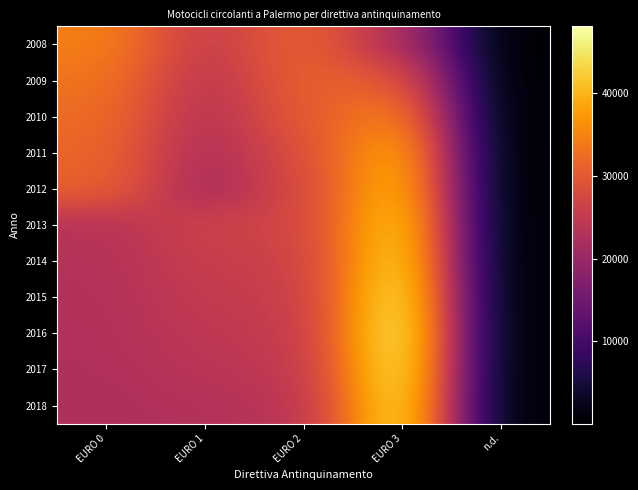

Reading right to left, extract all data points from this chart.

2008: n.d.=47	EURO 3=22589	EURO 2=31379	EURO 1=25193	EURO 0=34611
2009: n.d.=50	EURO 3=29997	EURO 2=31153	EURO 1=23931	EURO 0=33264
2010: n.d.=49	EURO 3=35623	EURO 2=30234	EURO 1=23079	EURO 0=32315
2011: n.d.=55	EURO 3=40093	EURO 2=28531	EURO 1=22208	EURO 0=31611
2012: n.d.=53	EURO 3=41830	EURO 2=27652	EURO 1=21381	EURO 0=30880
2013: n.d.=43	EURO 3=43935	EURO 2=26929	EURO 1=26478	EURO 0=23408
2014: n.d.=41	EURO 3=45187	EURO 2=26189	EURO 1=25669	EURO 0=23157
2015: n.d.=68	EURO 3=46948	EURO 2=25598	EURO 1=25041	EURO 0=22932
2016: n.d.=68	EURO 3=48075	EURO 2=25025	EURO 1=24469	EURO 0=22806
2017: n.d.=73	EURO 3=47401	EURO 2=24578	EURO 1=23809	EURO 0=22674
2018: n.d.=76	EURO 3=46329	EURO 2=23731	EURO 1=23046	EURO 0=22429